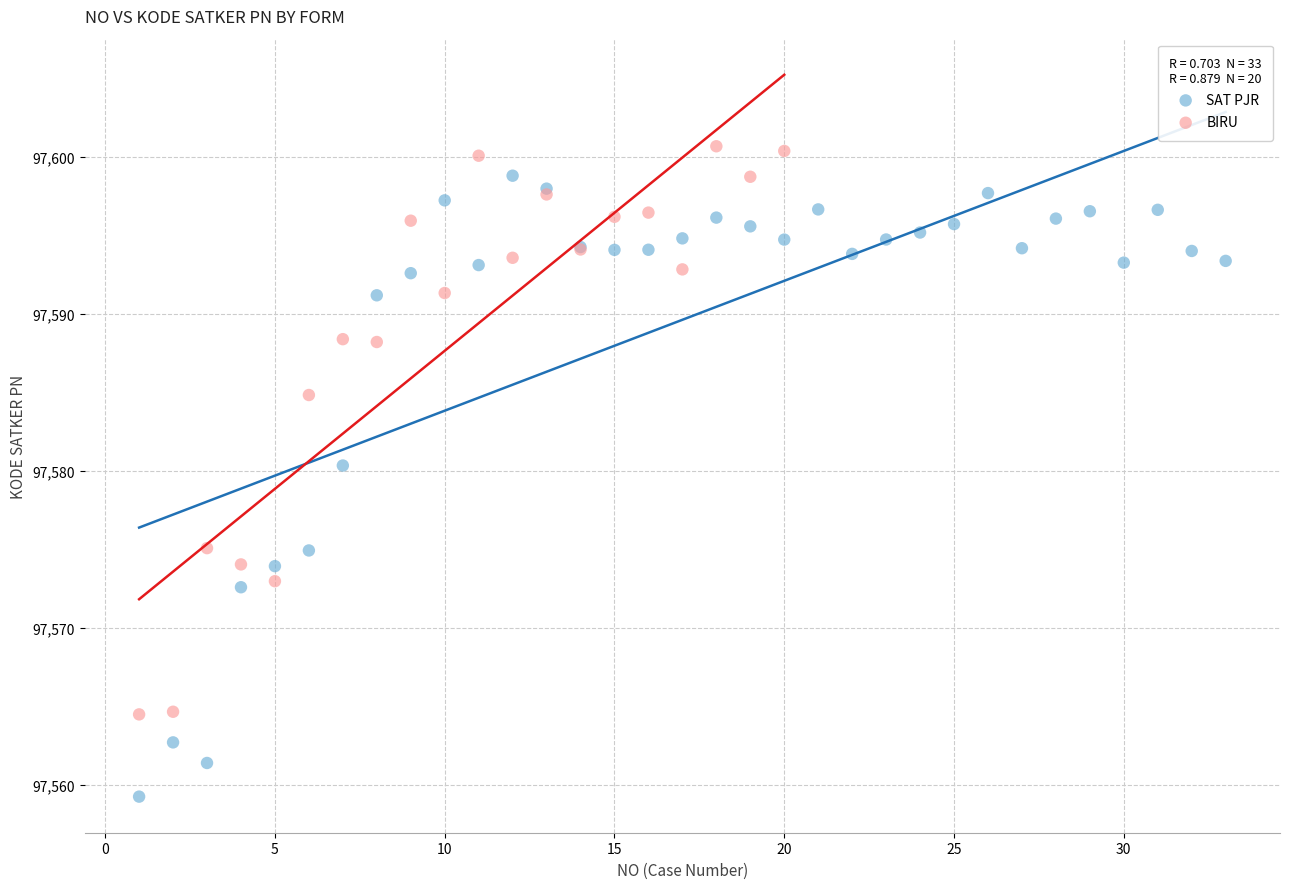

Which series contains the lowest Y value?

SAT PJR